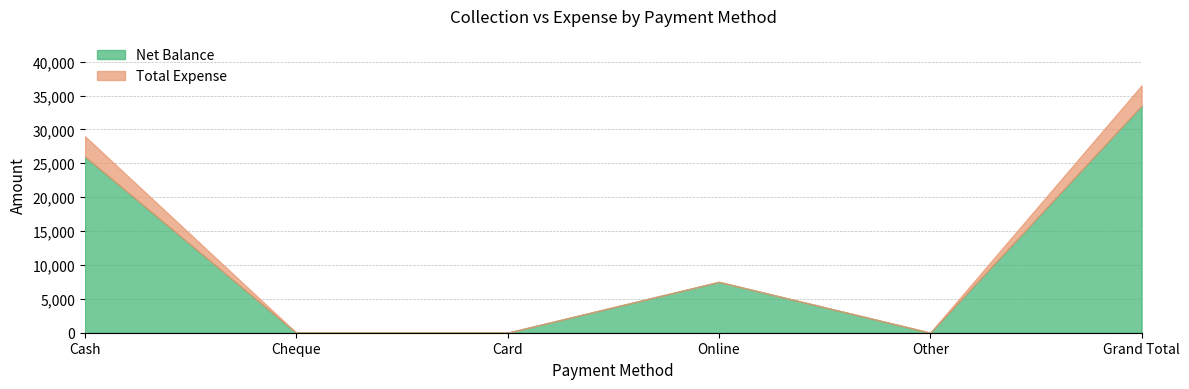

Which label corresponds to the smallest value in the chart?

Cheque